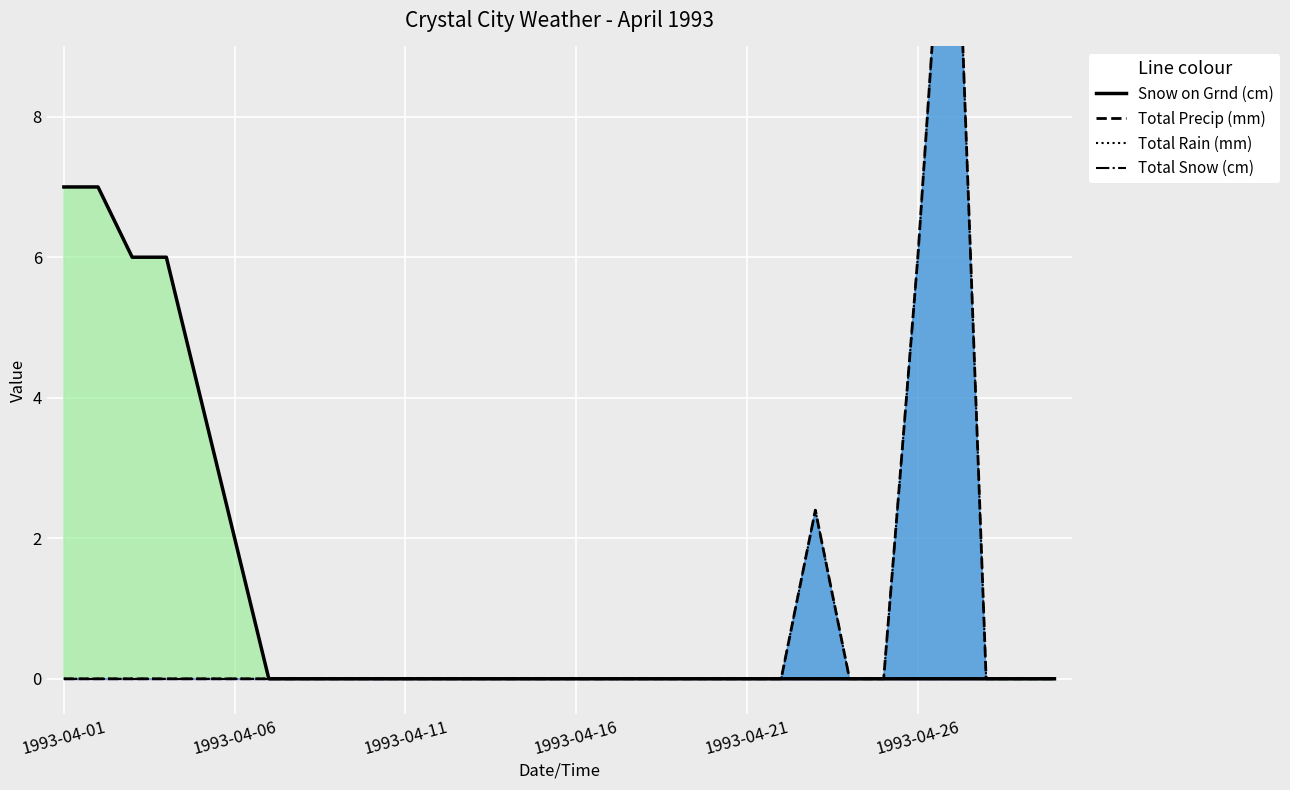

What is the sum of all Total Precip (mm) values?

21.6